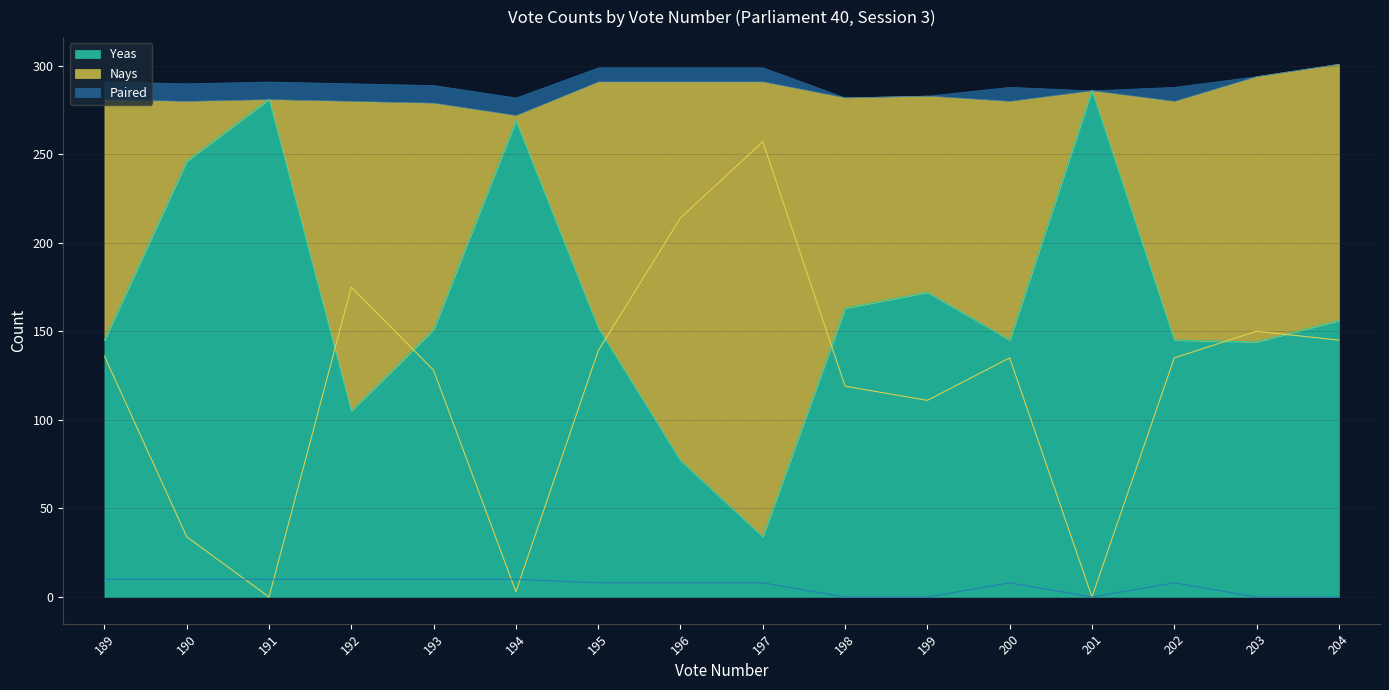

The Yeas series shows 62 at 202. True or false?

False